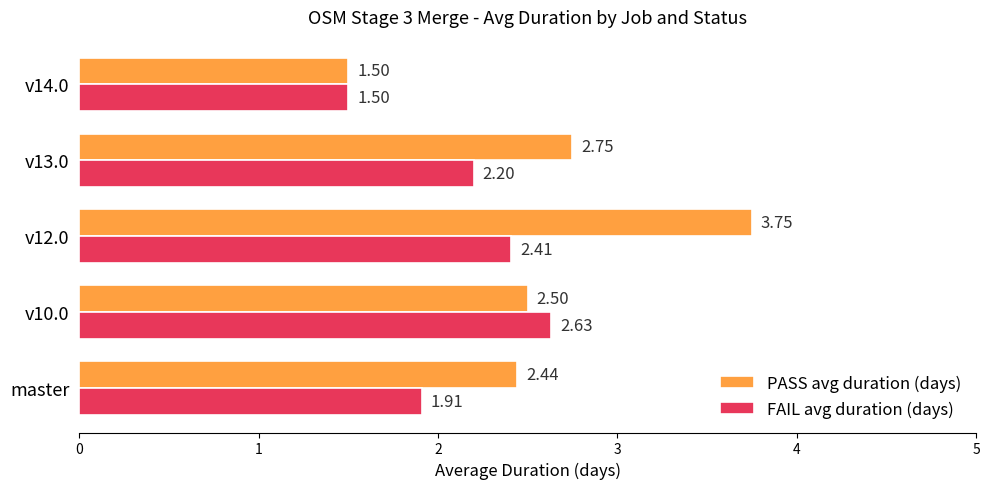

Which label corresponds to the smallest value in the chart?

v14.0